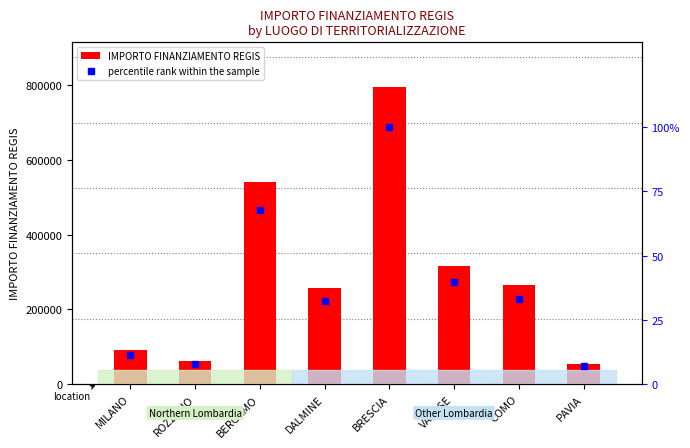

Which series has the largest total across all categories?

IMPORTO FINANZIAMENTO REGIS